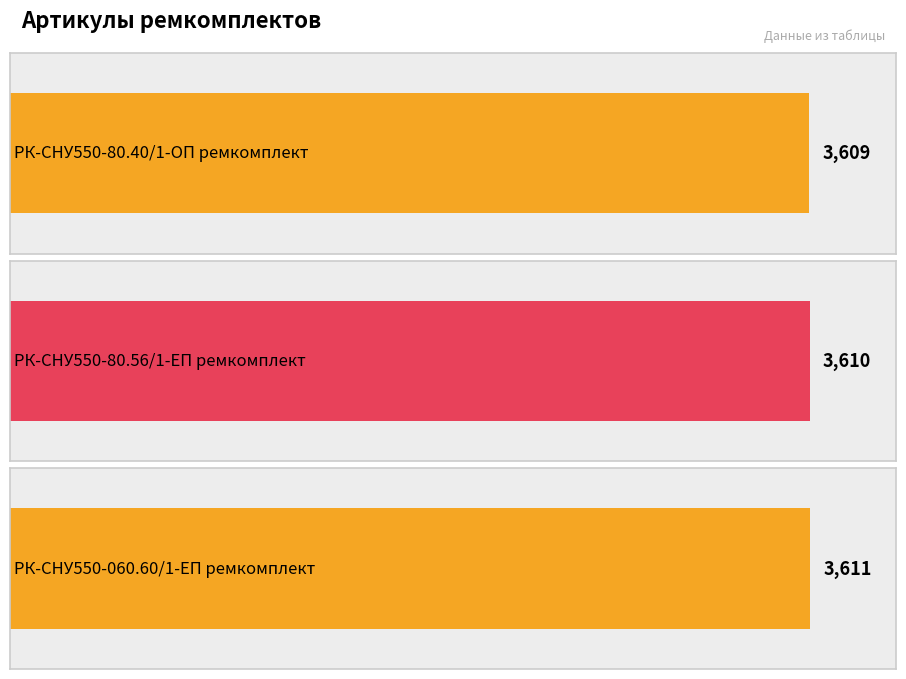

List the labels in order of value, largest first.

РК-СНУ550-060.60/1-ЕП ремкомплект, РК-СНУ550-80.56/1-ЕП ремкомплект, РК-СНУ550-80.40/1-ОП ремкомплект